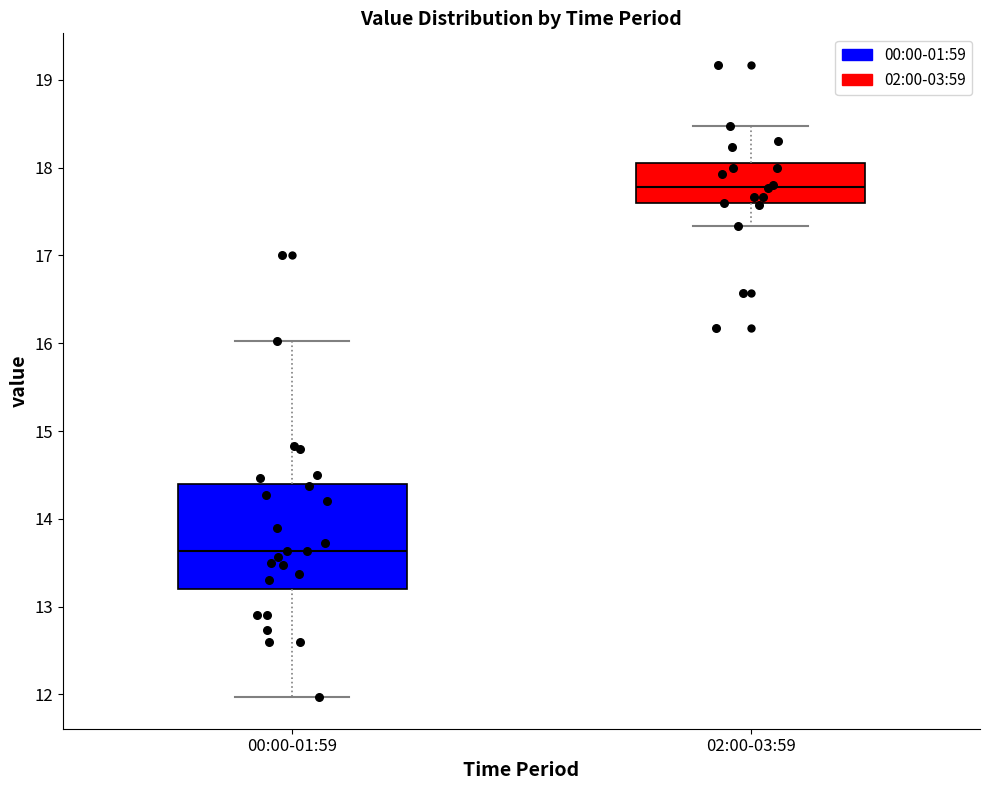

Comparing the boxes themselves (not the whiskers), which one is the tallest?

00:00-01:59